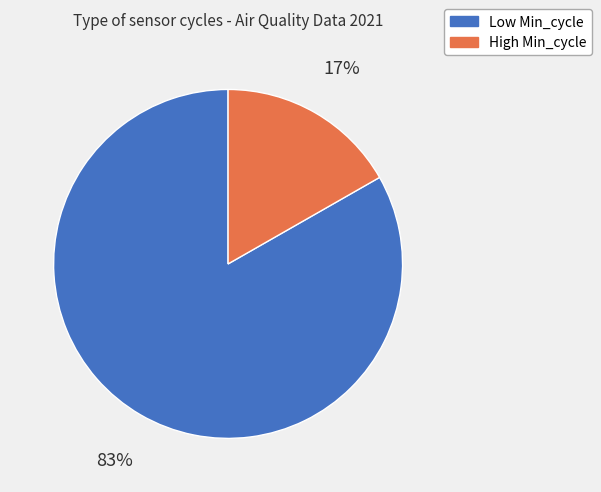

Count the number of slices in the pie.

2